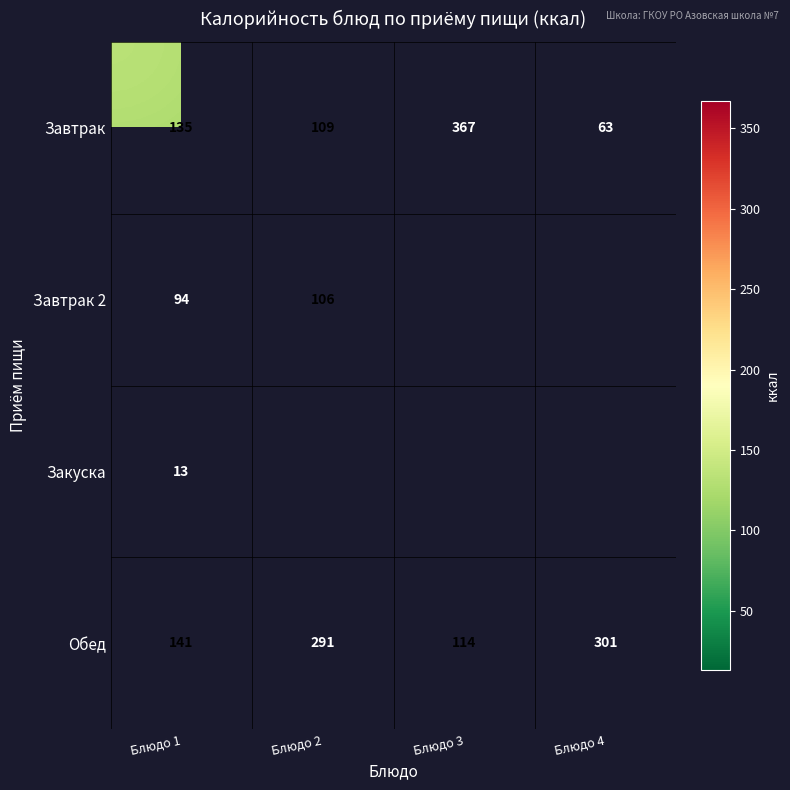

What is the smallest value displayed?

13.0